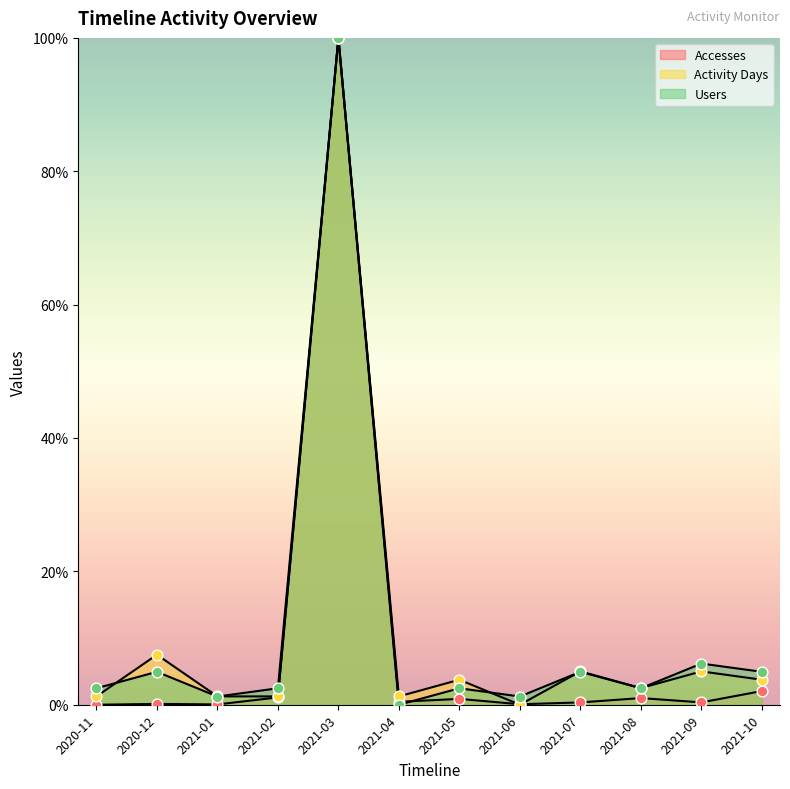

Which series contains the lowest Y value?

Accesses